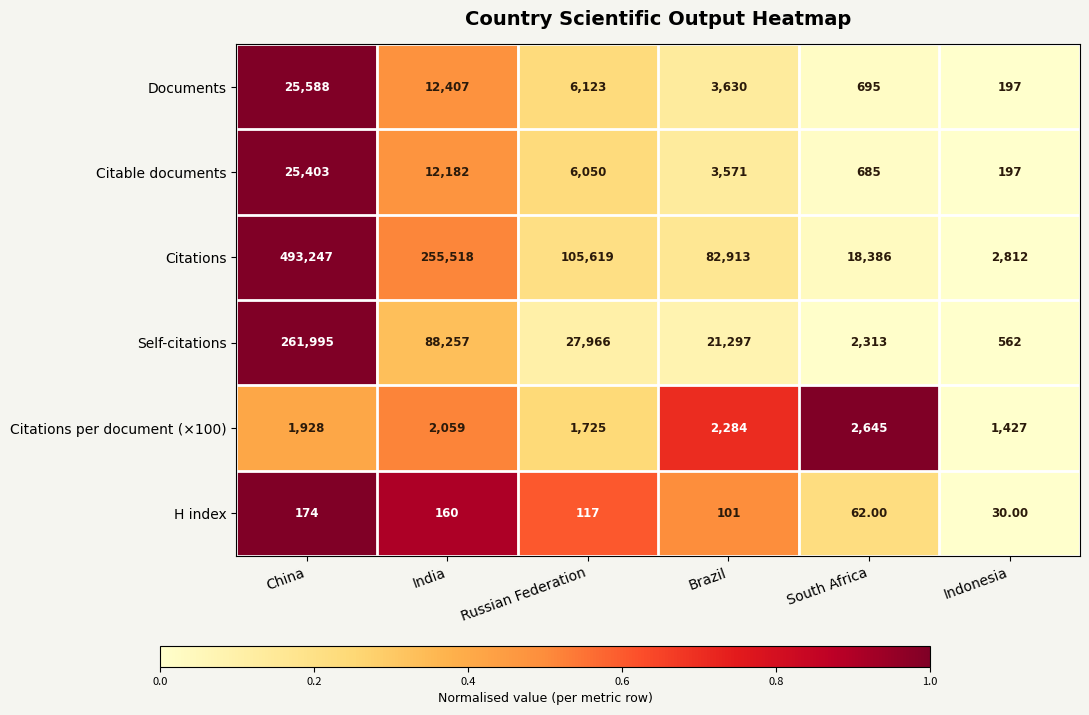

Which series has the largest range (max minus min)?

Citations